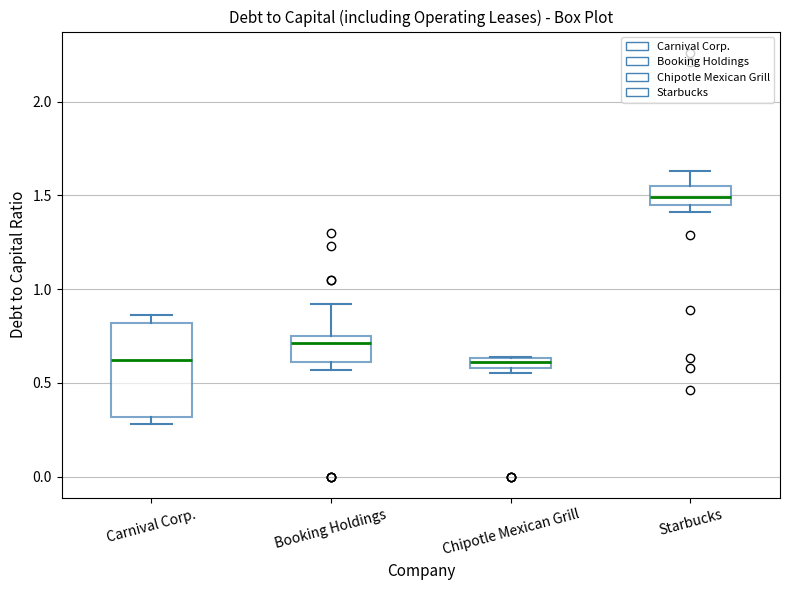

Where is the upper edge of the box for Chipotle Mexican Grill on the y-axis? The values are not printed on the chart, so give them approximately, as read against the axis.

0.65